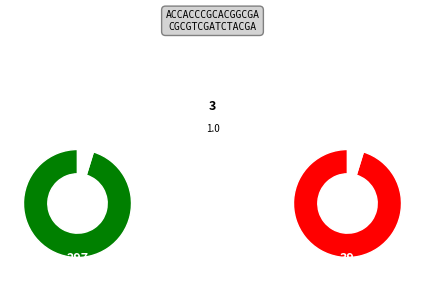

To the nearest percent, what portion does 1 represent?

2%